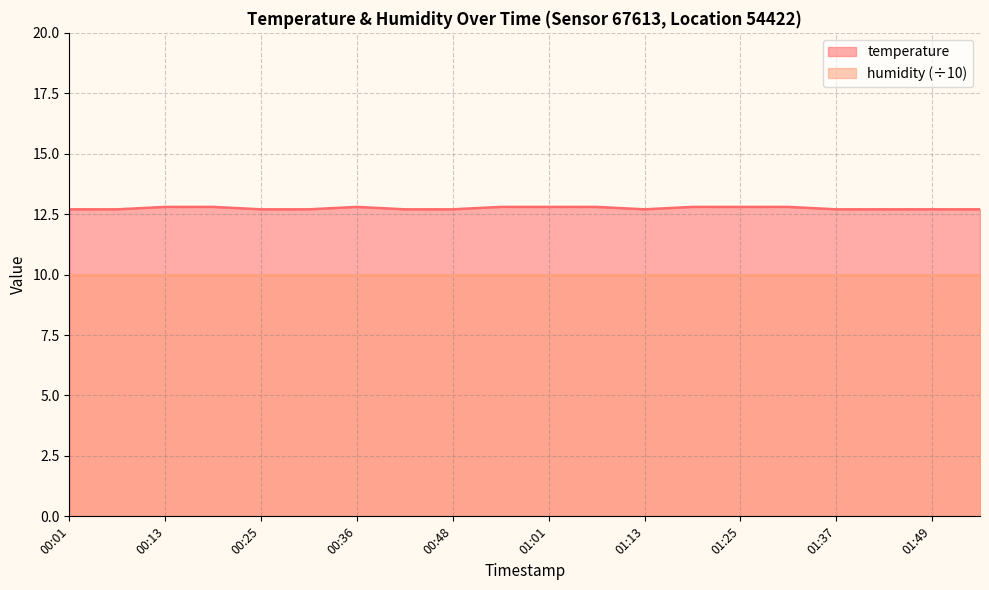

List the labels in order of value, largest first.

00:13, 00:19, 00:36, 00:55, 01:01, 01:07, 01:19, 01:25, 01:31, 00:01, 00:07, 00:25, 00:30, 00:42, 00:48, 01:13, 01:37, 01:43, 01:49, 01:55